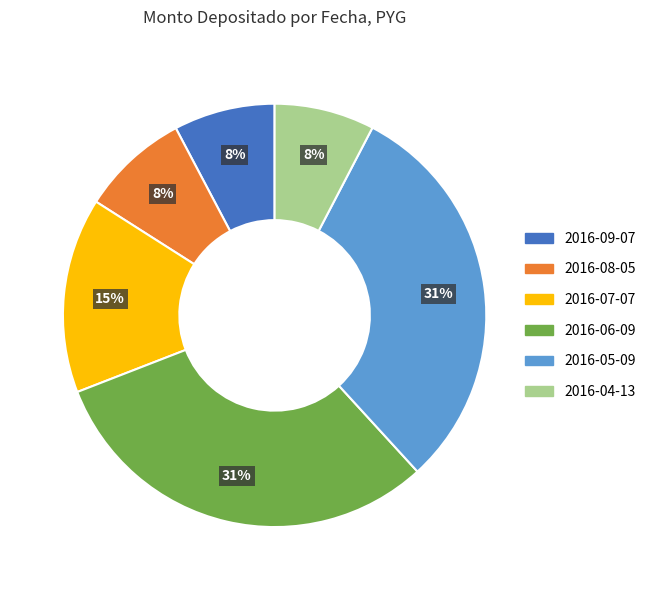

To the nearest percent, what is the combined percentage of 2016-08-05 and 2016-06-09?

39%